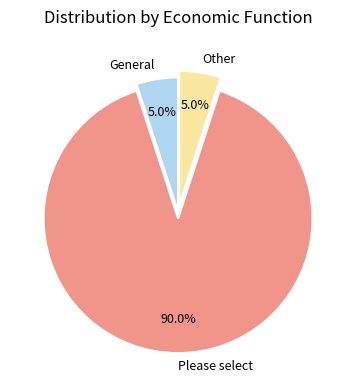

What percentage is the Please select slice, to the nearest percent?

90%